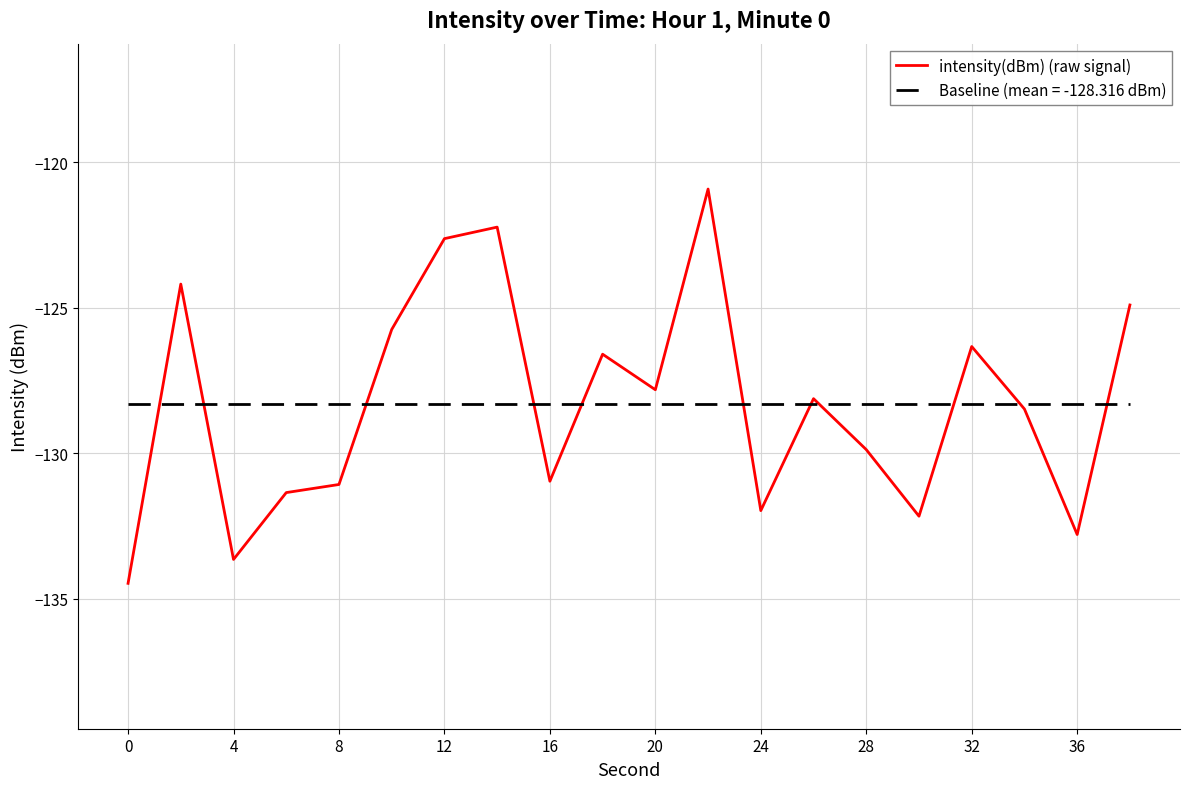

Reading left to right, transcribe all the data shown in this chart.

-134.5	-124.2	-133.7	-131.4	-131.1	-125.7	-122.6	-122.2	-131.0	-126.6	-127.8	-120.9	-132.0	-128.1	-129.9	-132.2	-126.3	-128.5	-132.8	-124.9